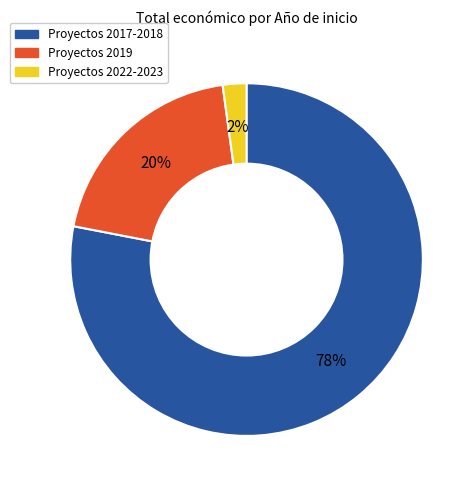

To the nearest percent, what is the difference between the largest and smallest slice percentages?

76%